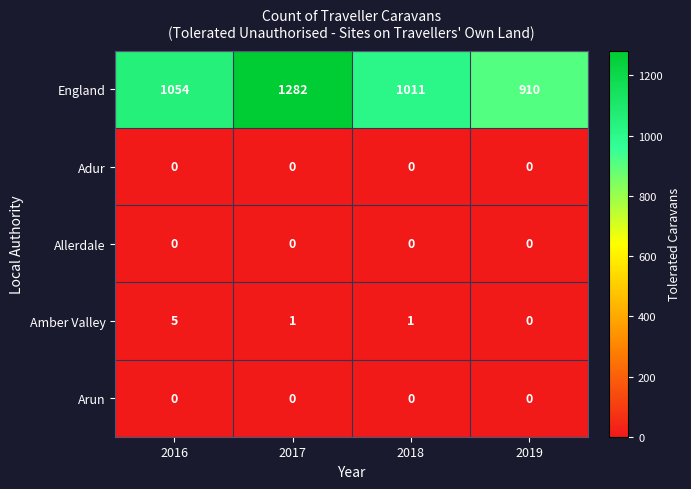

What is the maximum value for England?

1282